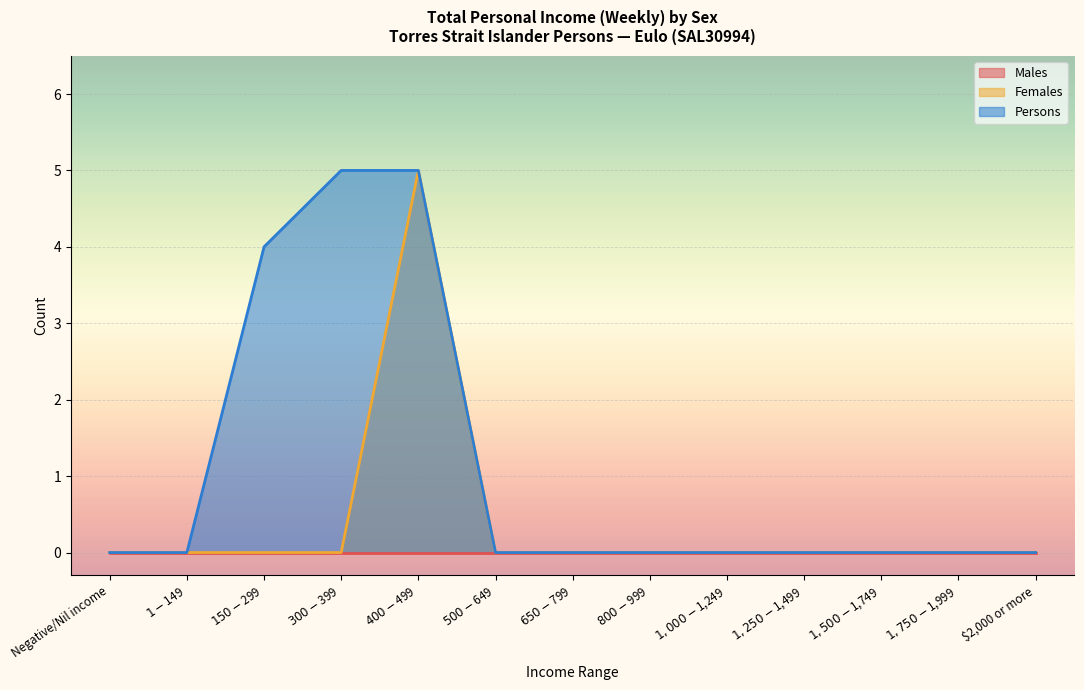

What is the sum of all Persons values?

14